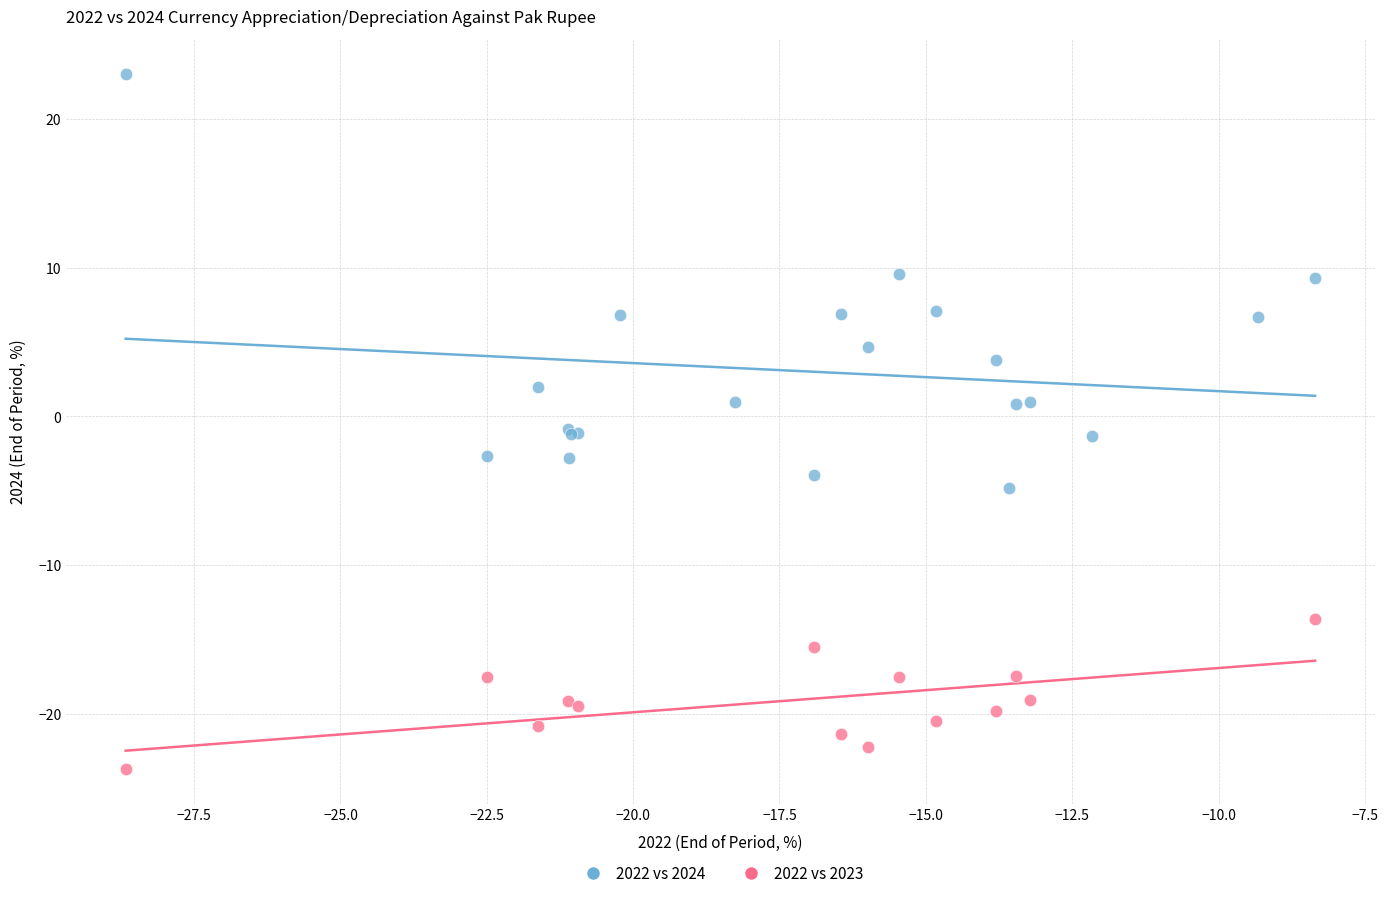

Which series contains the lowest Y value?

2022 vs 2023